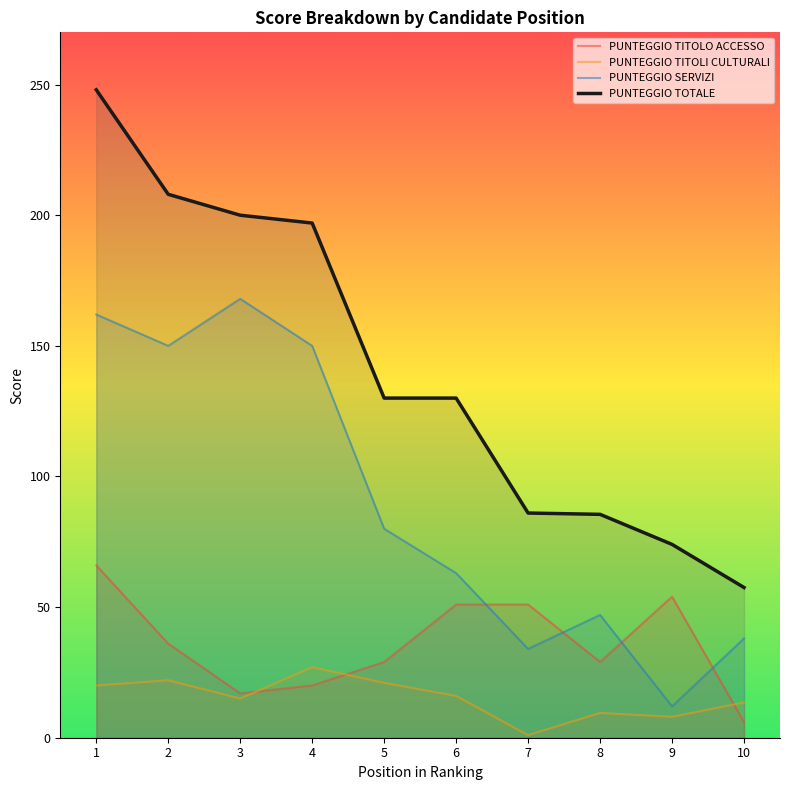

How many interior local peaks does the PUNTEGGIO TITOLO ACCESSO series have?

1